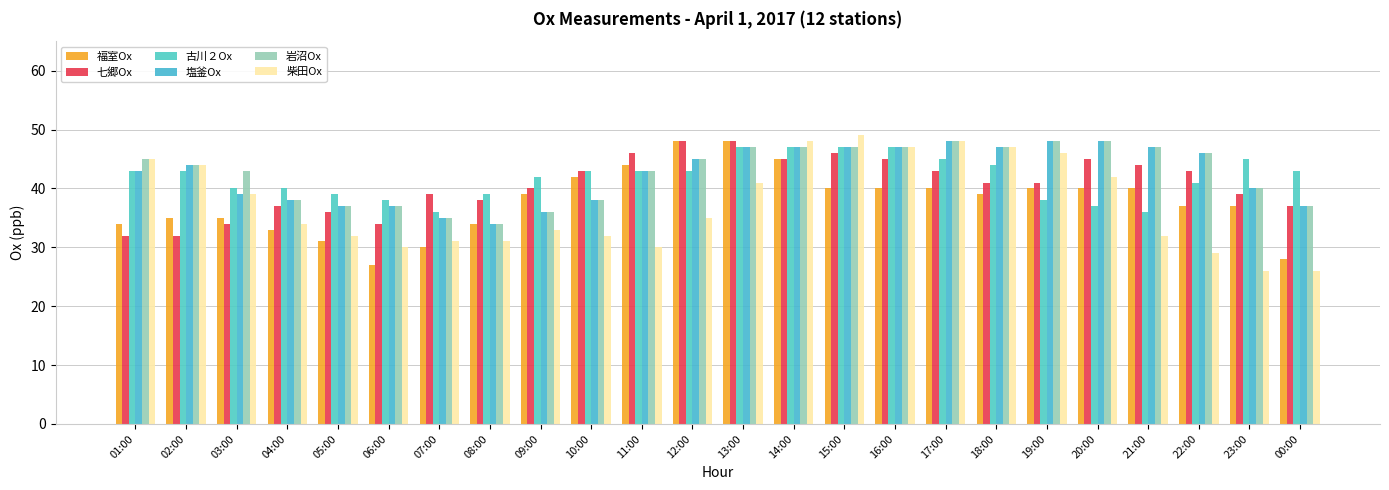

True or false: 塩釜Ox has a value of 26 at 23:00.

False